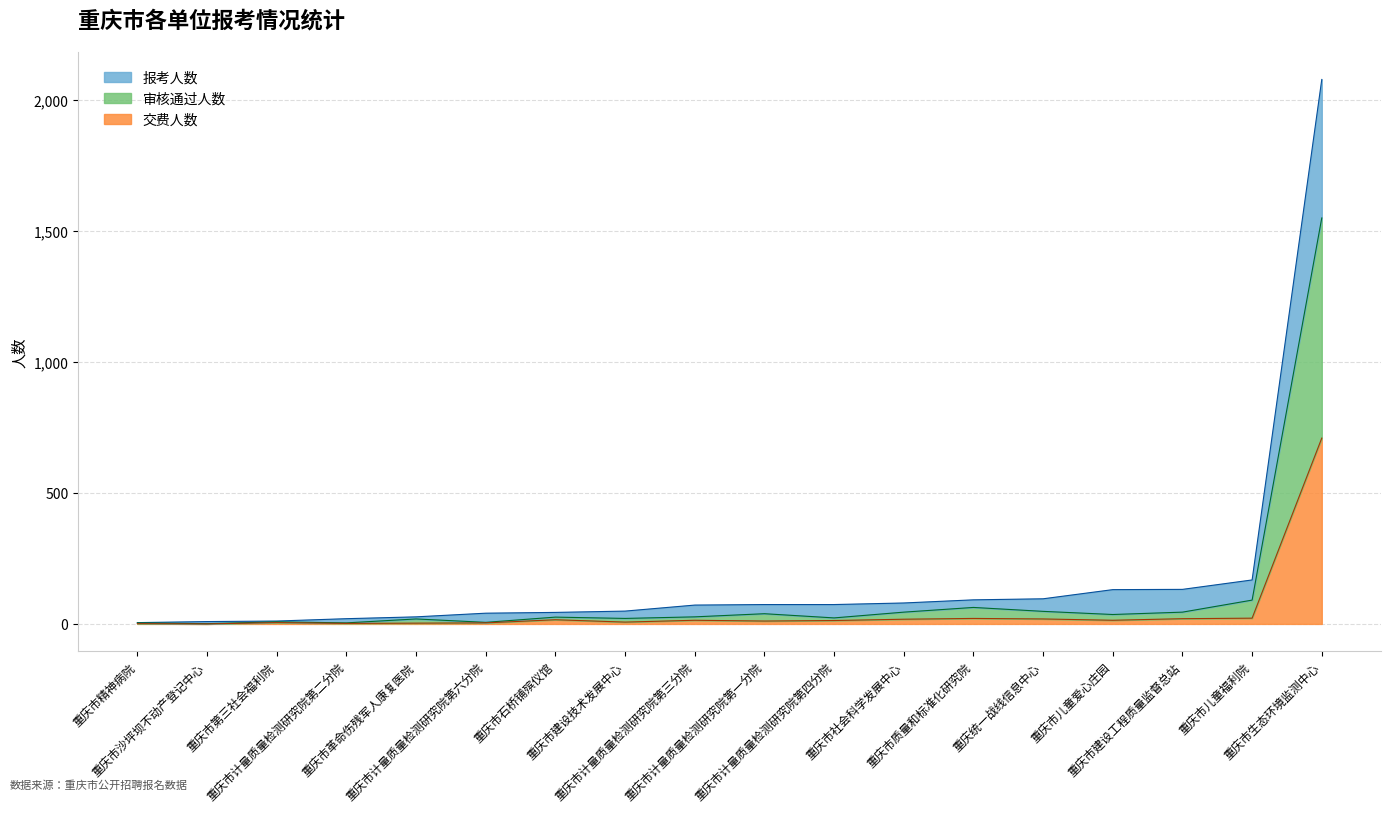

What is the difference between the 交费人数 values at 9 and 审核通过人数?

6